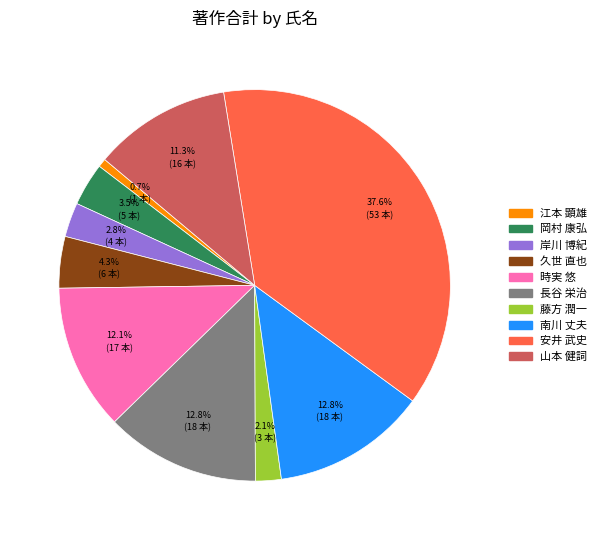

Is there any slice that represents more than half of the pie?

No